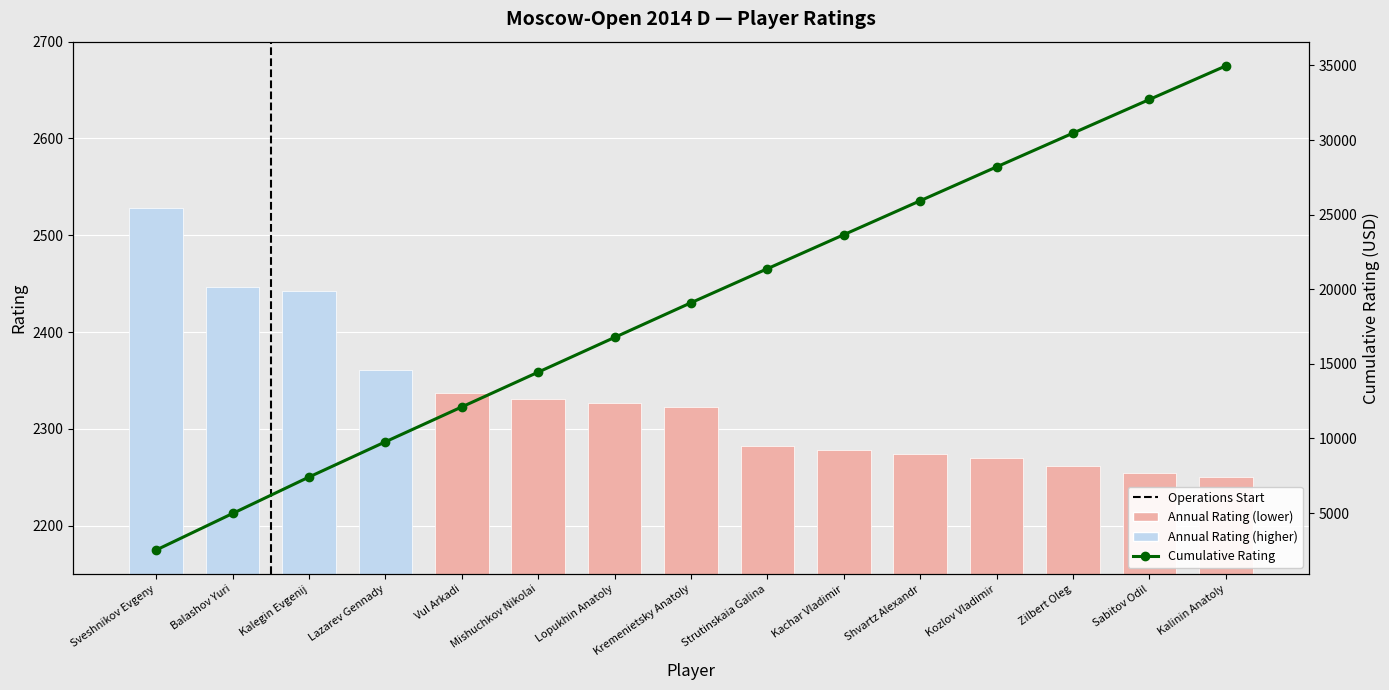

Where does the Cumulative Rating series first go above 19096?

Strutinskaia Galina